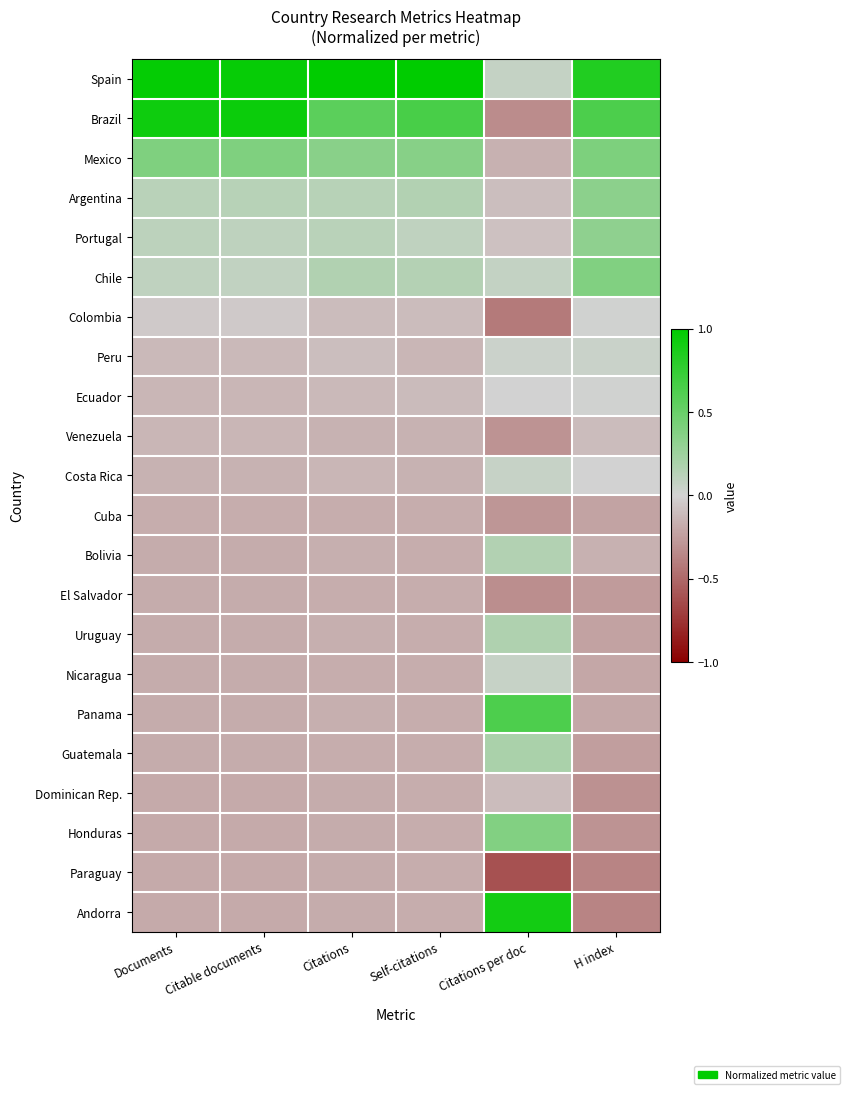

What is the smallest value displayed?

-0.6